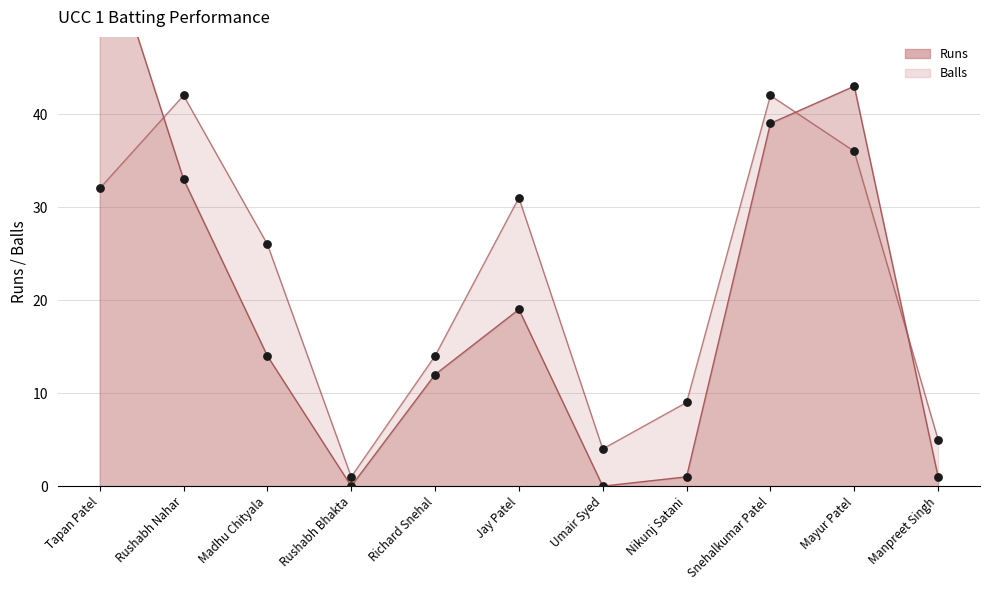

What are all the series names shown in the legend?

Runs, Balls